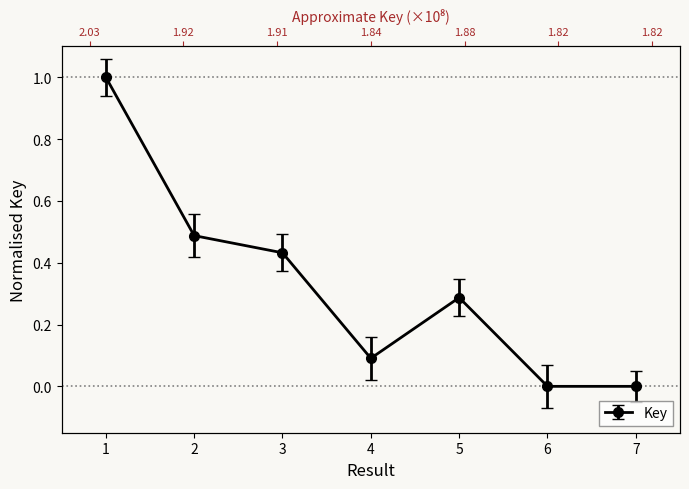

Which category has the highest value across all series?

1